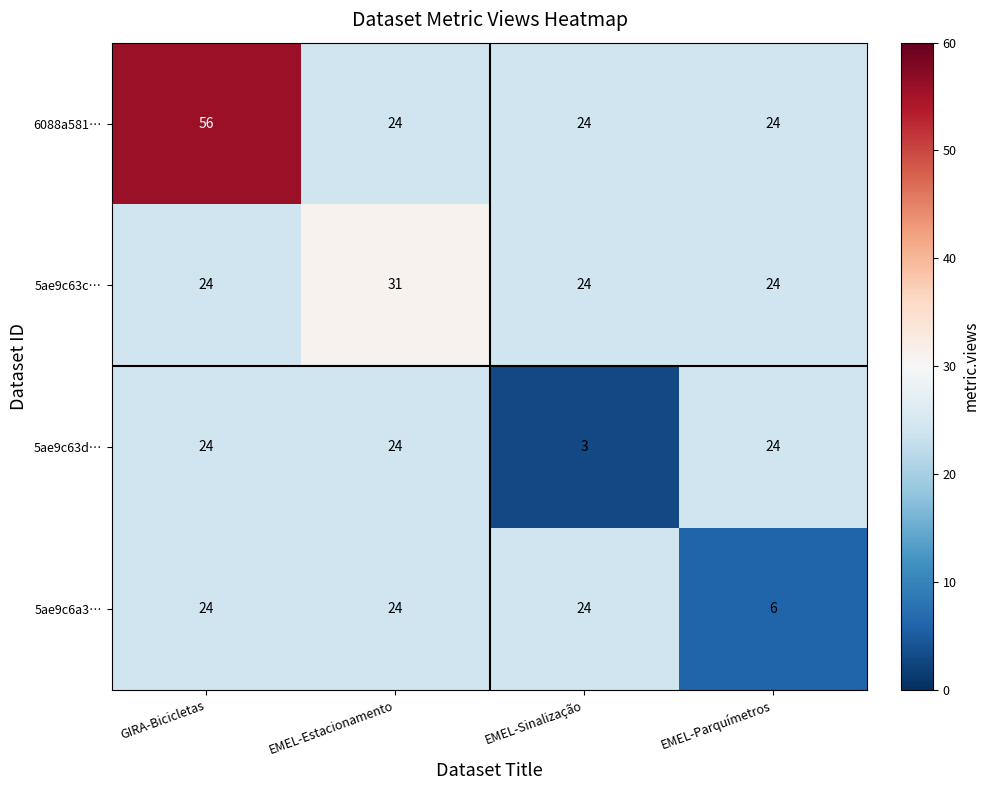

What is the spread (max minus min) of values at EMEL-Estacionamento?

7